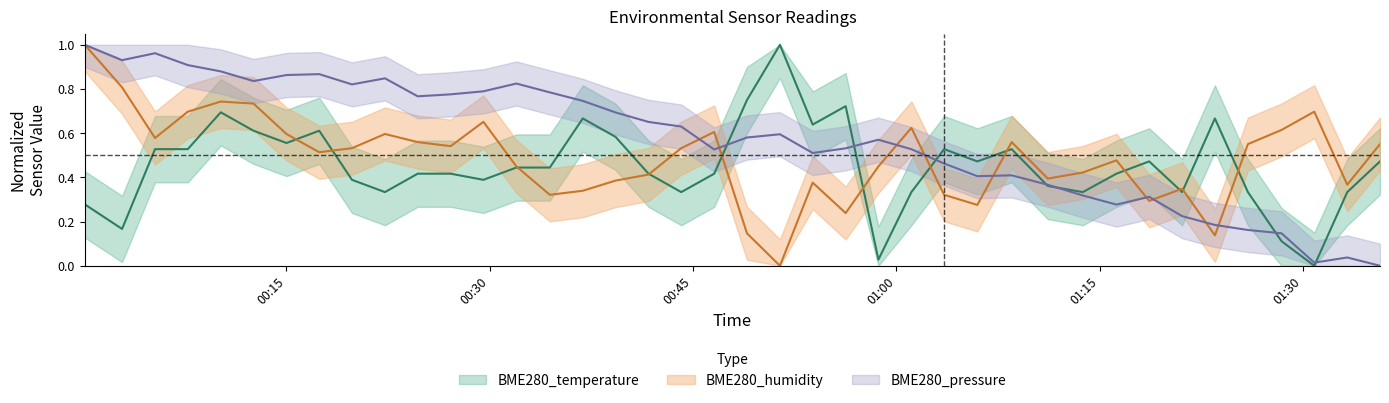

What is the label of the 37th point from the right?

2021/09/17 00:07:43